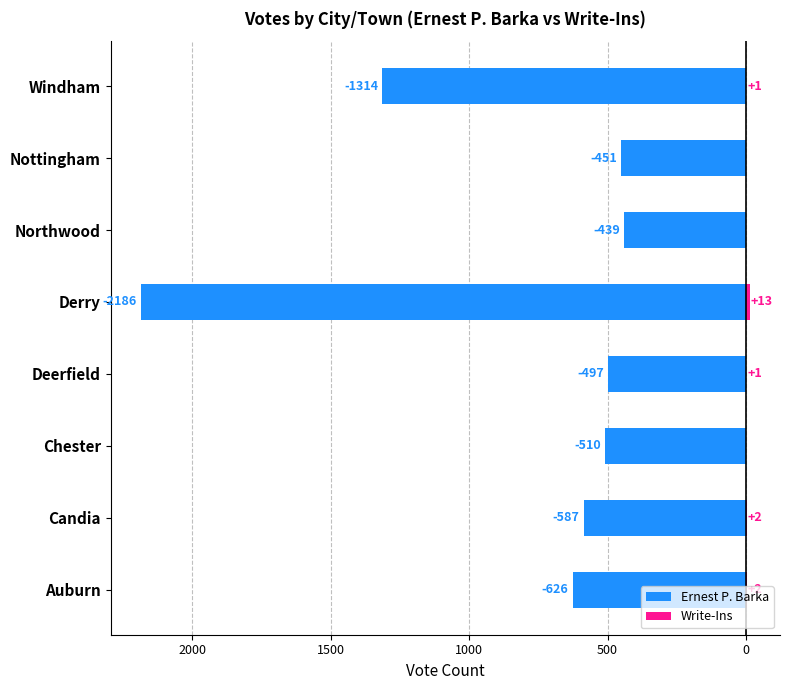

How many data points in Ernest P. Barka are above -510?

3